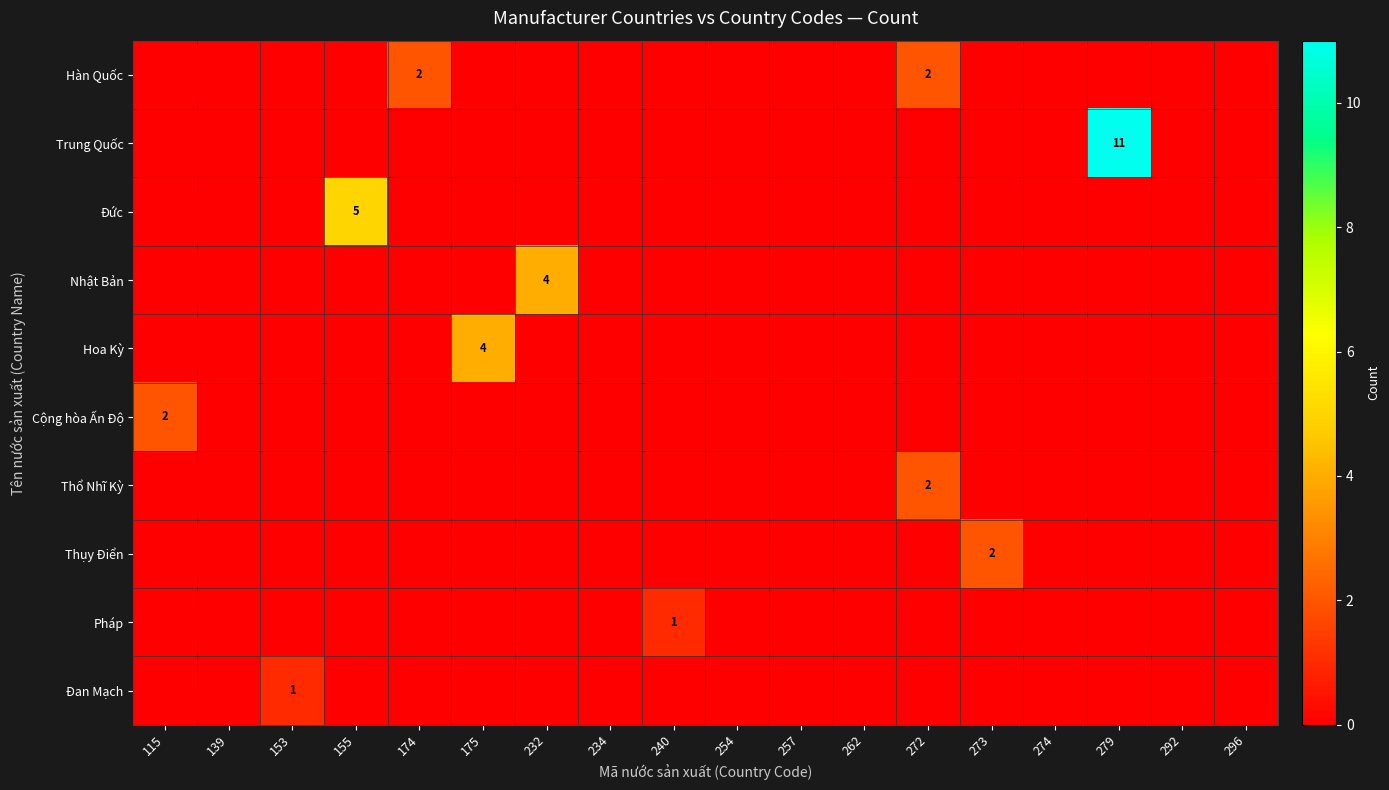

True or false: Hàn Quốc has a value of 1 at 257.

False